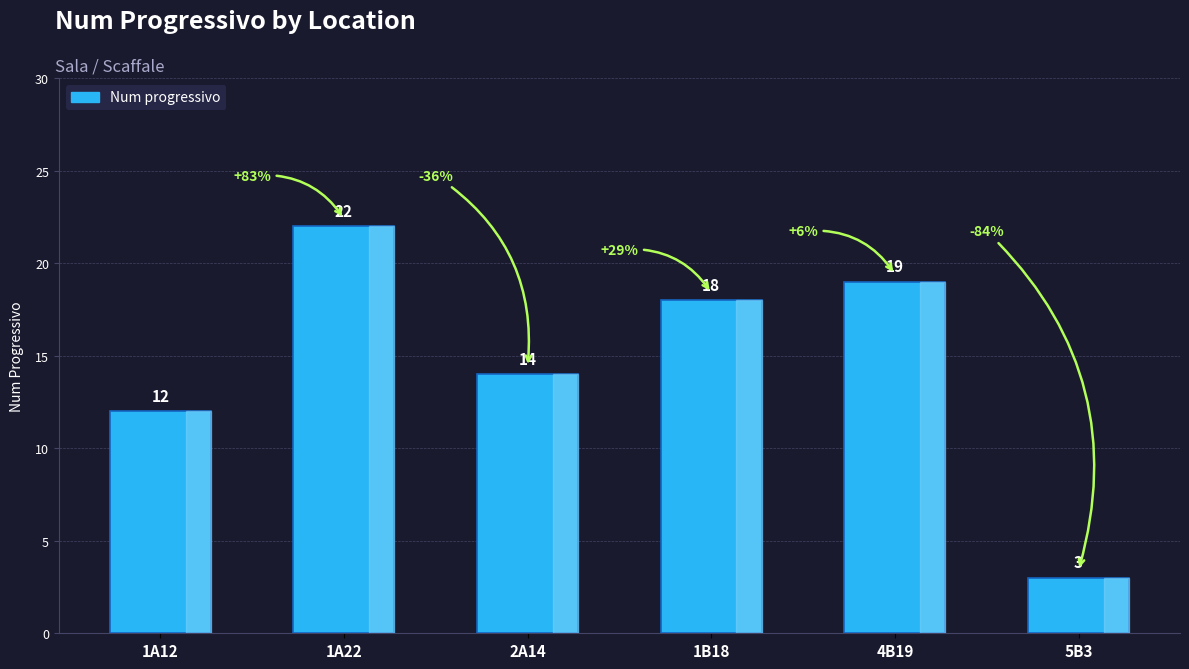

Does the chart contain stacked bars?

No